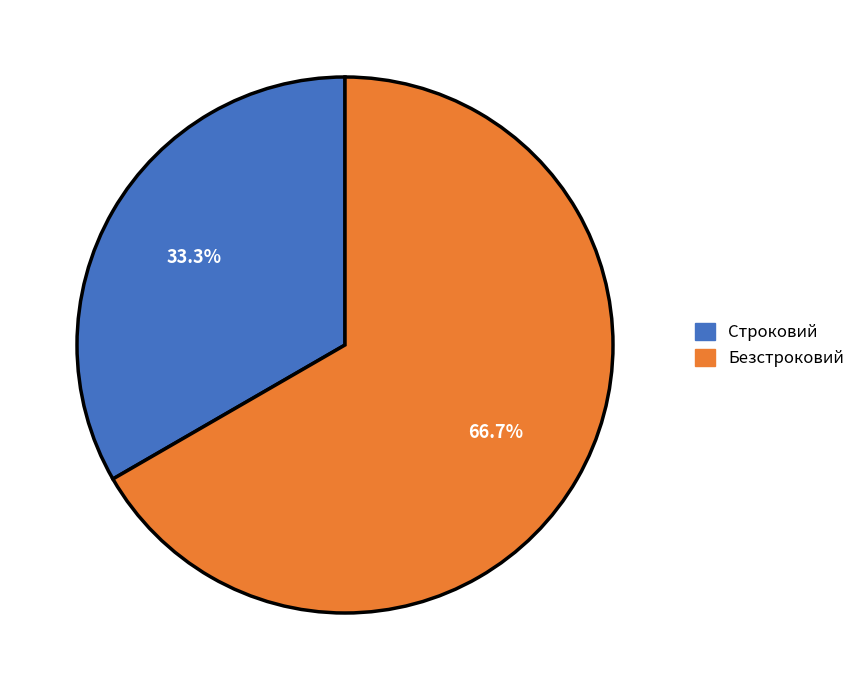

Does Безстроковий account for over 50% of the chart?

Yes